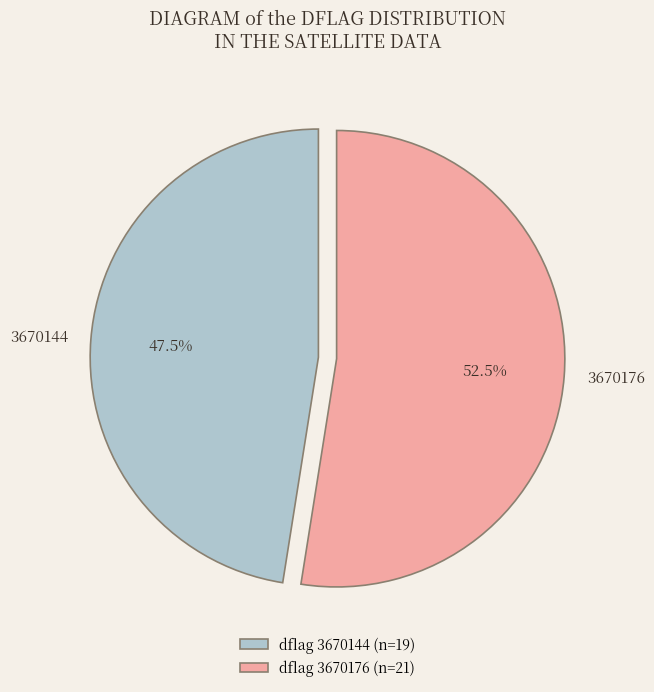

Does any single category account for the majority?

Yes